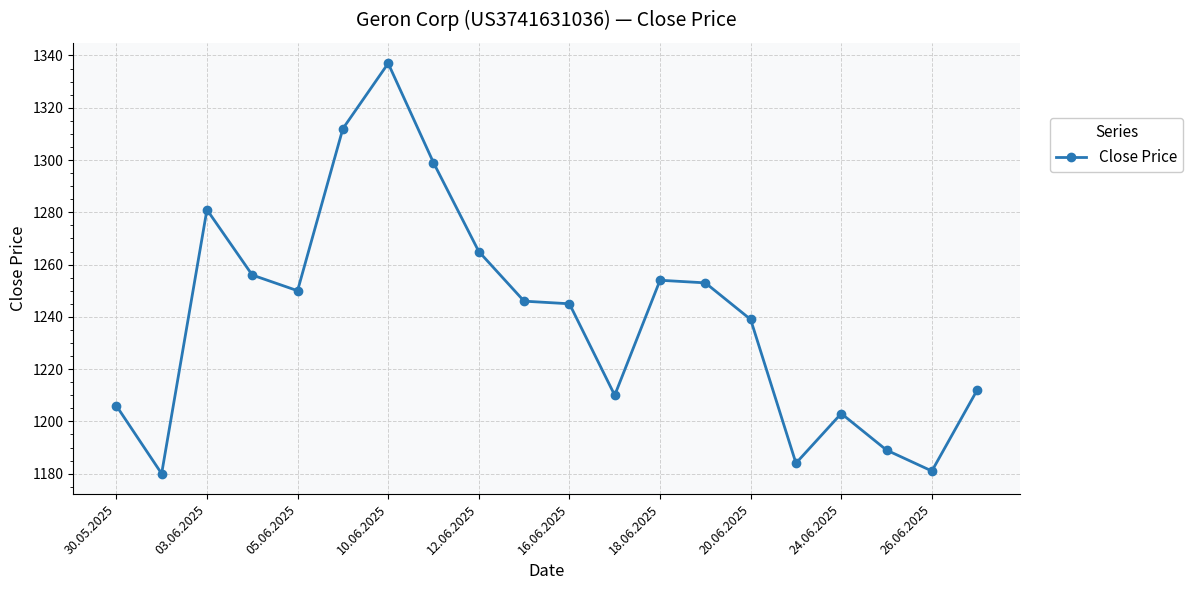

True or false: the data has more than 0 interior local peaks.

True